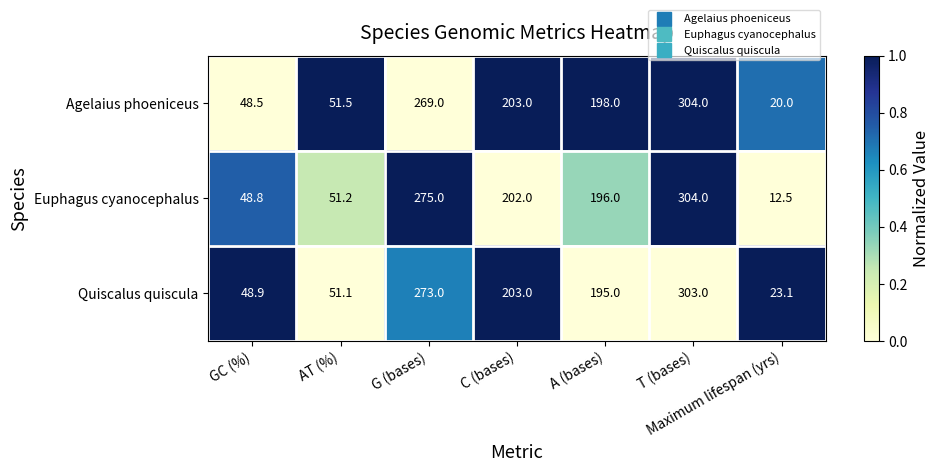

Rank the series by their average value, from lowest to highest.

Euphagus cyanocephalus, Agelaius phoeniceus, Quiscalus quiscula